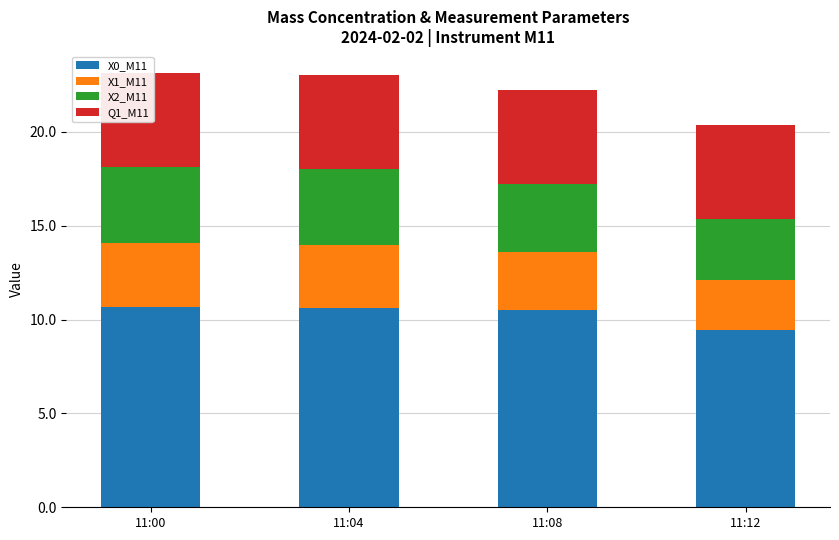

Reading left to right, list all the values displayed in this chart.

X0_M11: 10.7	10.6	10.5	9.4
X1_M11: 3.4	3.4	3.1	2.7
X2_M11: 4.1	4.0	3.6	3.2
Q1_M11: 5.0	5.0	5.0	5.0